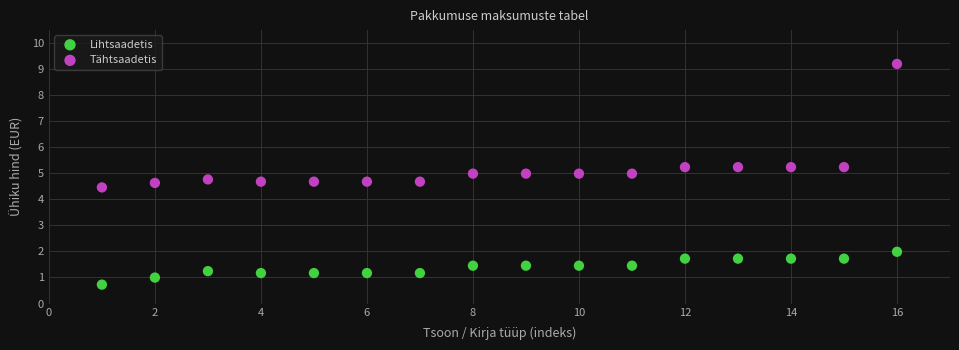

Across all series, what Y value is closest to 4?

4.5